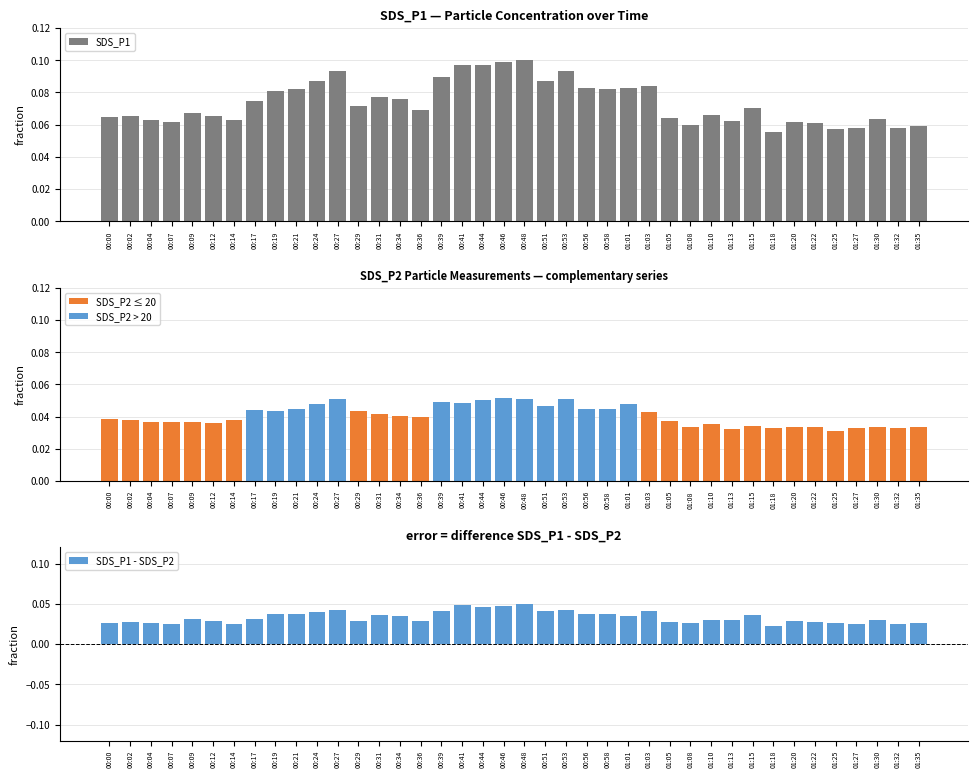

Which category has the lowest value in the SDS_P1 series?

01:18